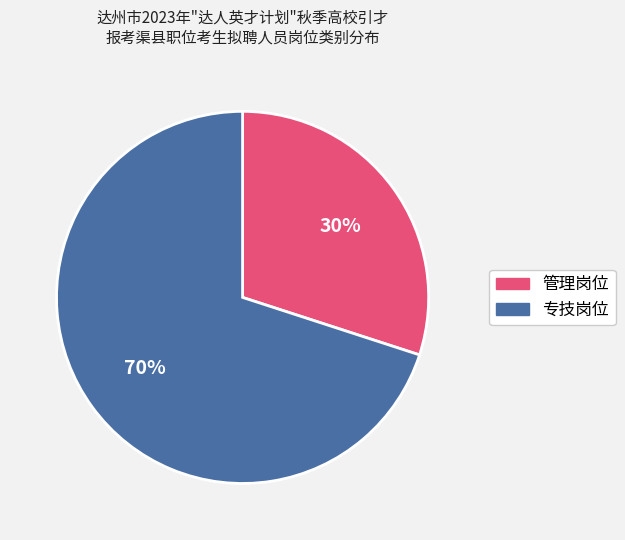

Which slice is the largest?

专技岗位